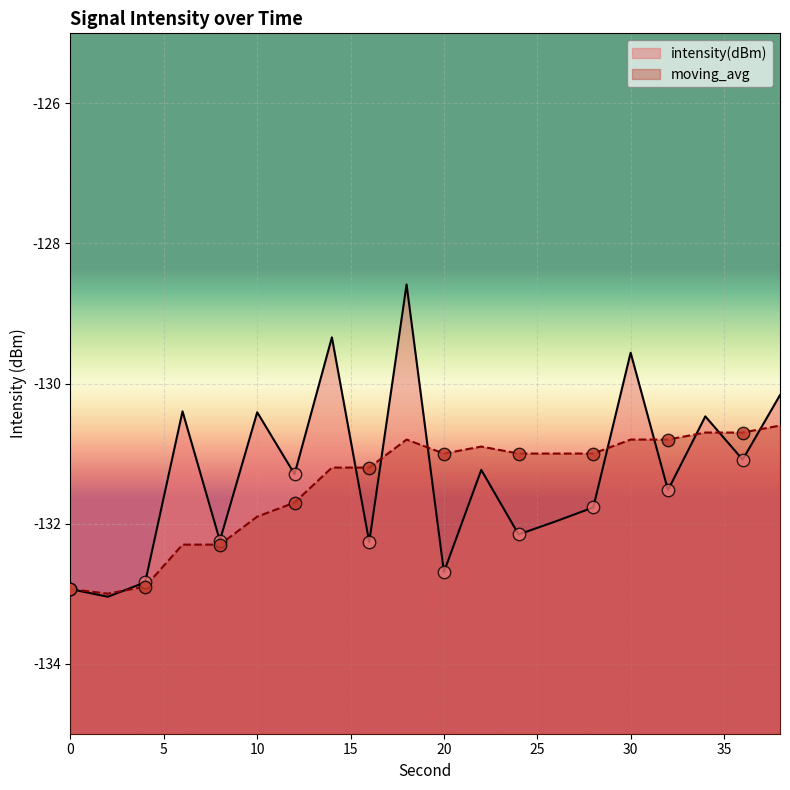

What are all the series names shown in the legend?

intensity(dBm), moving_avg